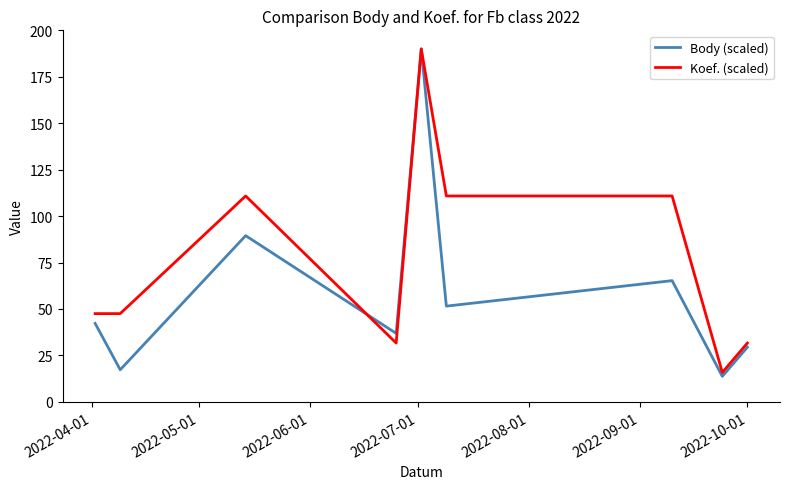

What is the minimum value shown in the chart?

13.7